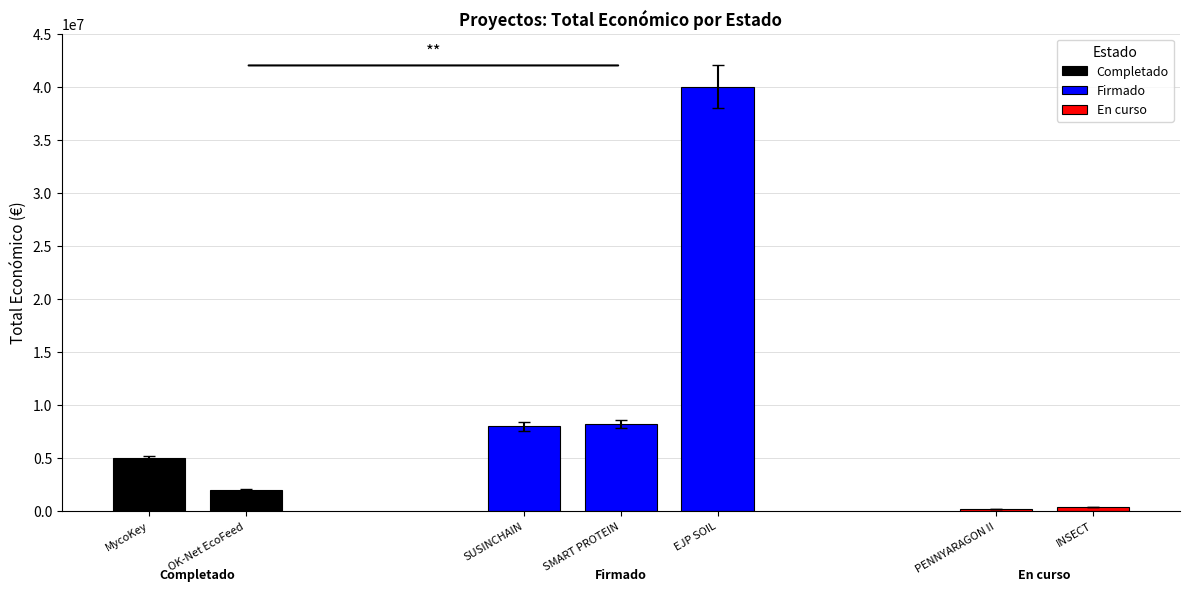

What is the sum of the Total económico values at SUSINCHAIN and EJP SOIL?

47952547